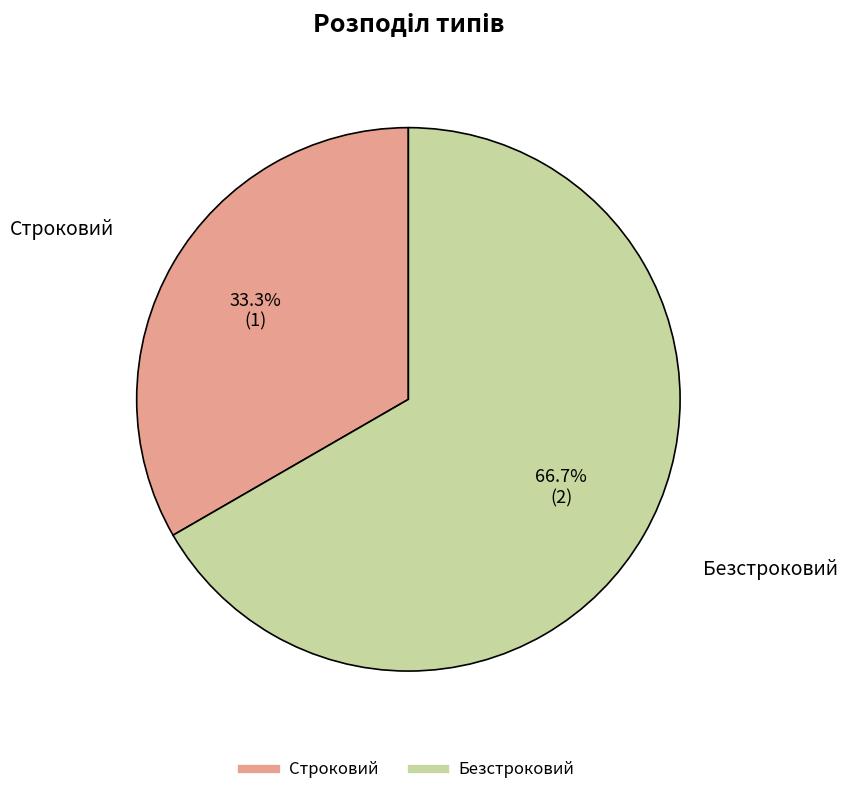

Count the number of slices in the pie.

2